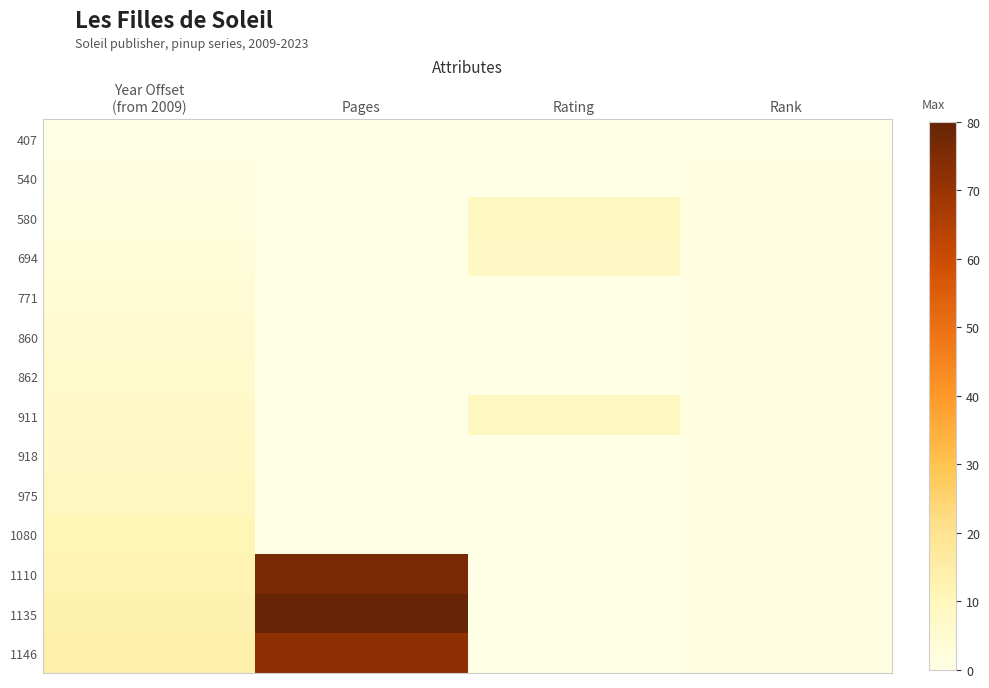

How many data points does each series have?

4